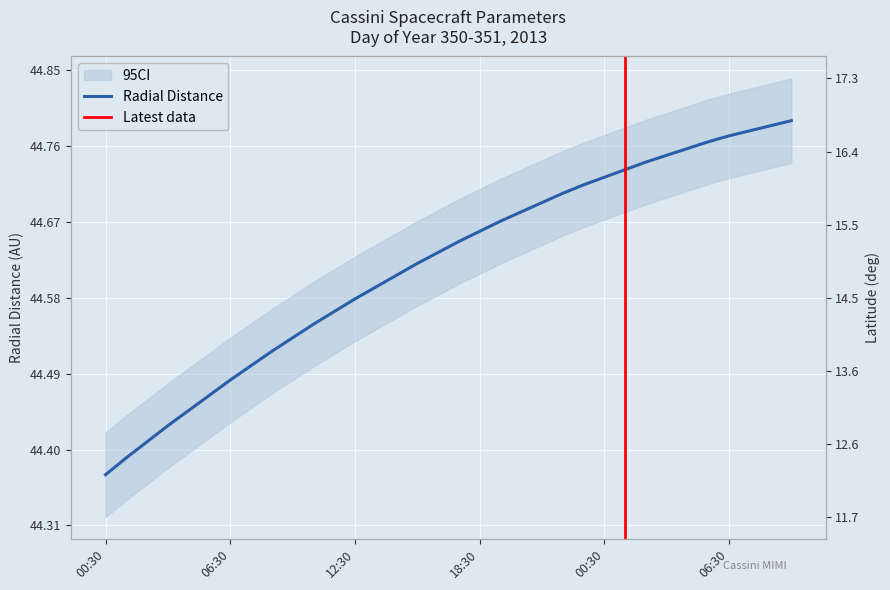

At 2013-351T01:30, list the series in order from smallest to largest.

Latitude, Radial_Distance